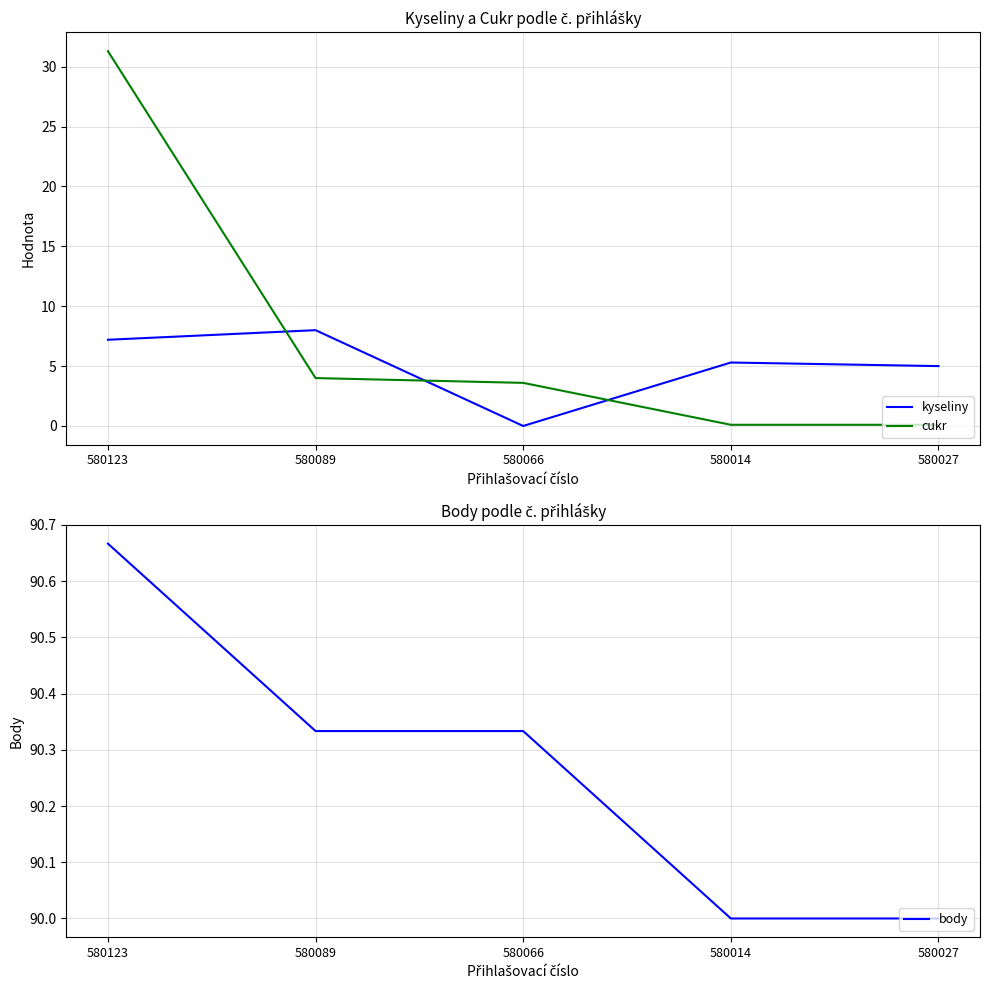

In kyseliny, how many points are lower than both neighbors (excluding endpoints)?

1